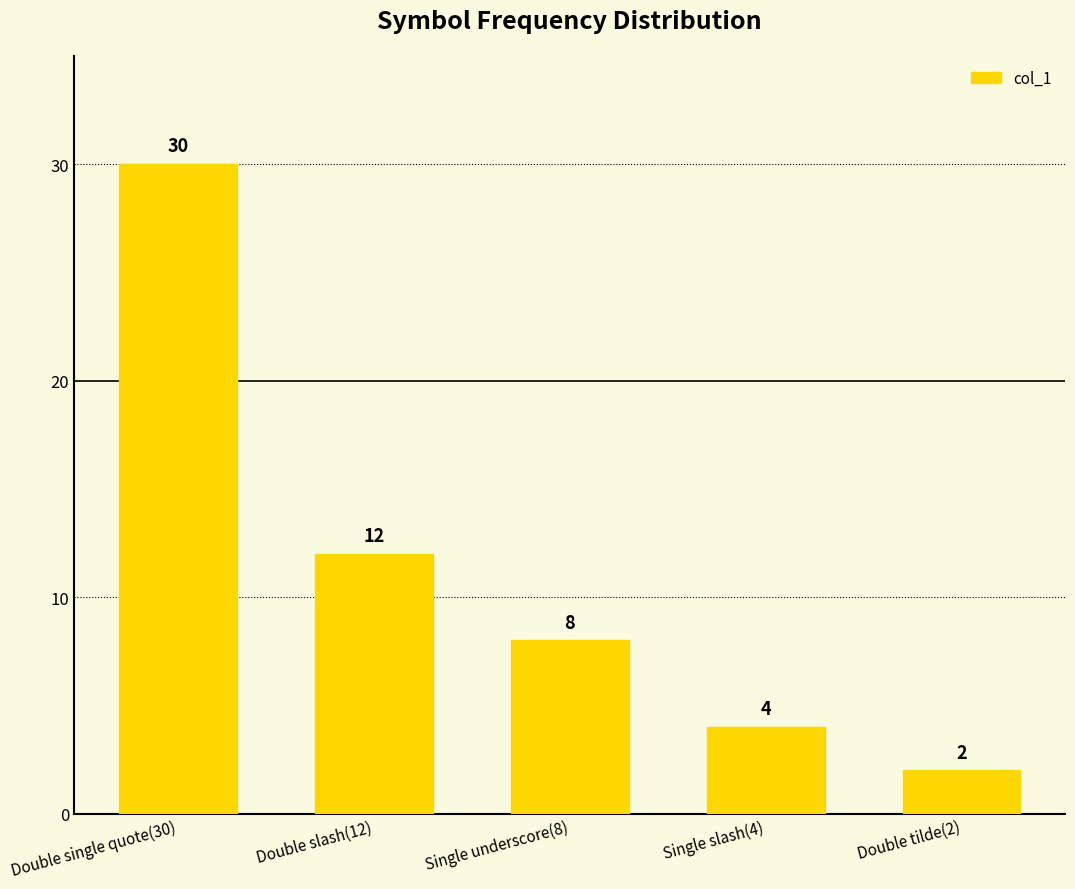

At which label does the data first exceed 8?

Double single quote(30)